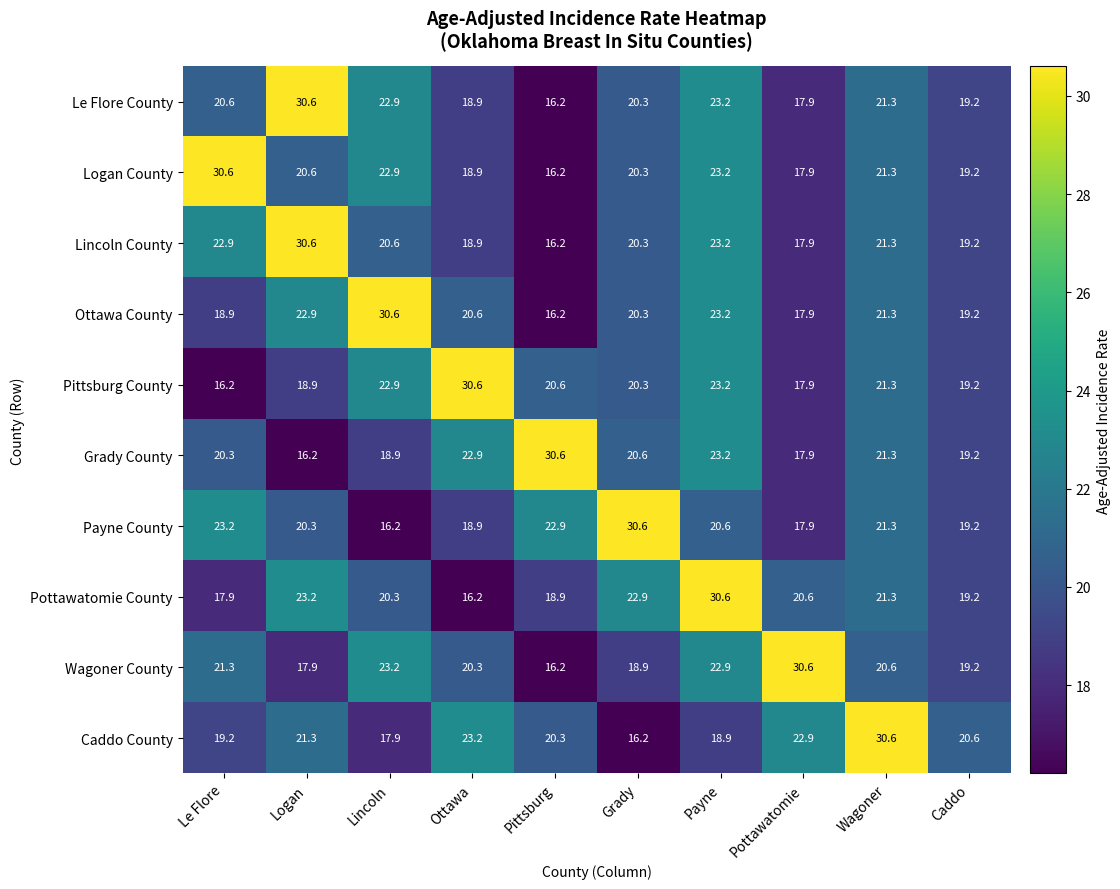

What is the maximum value for Wagoner County?

30.6